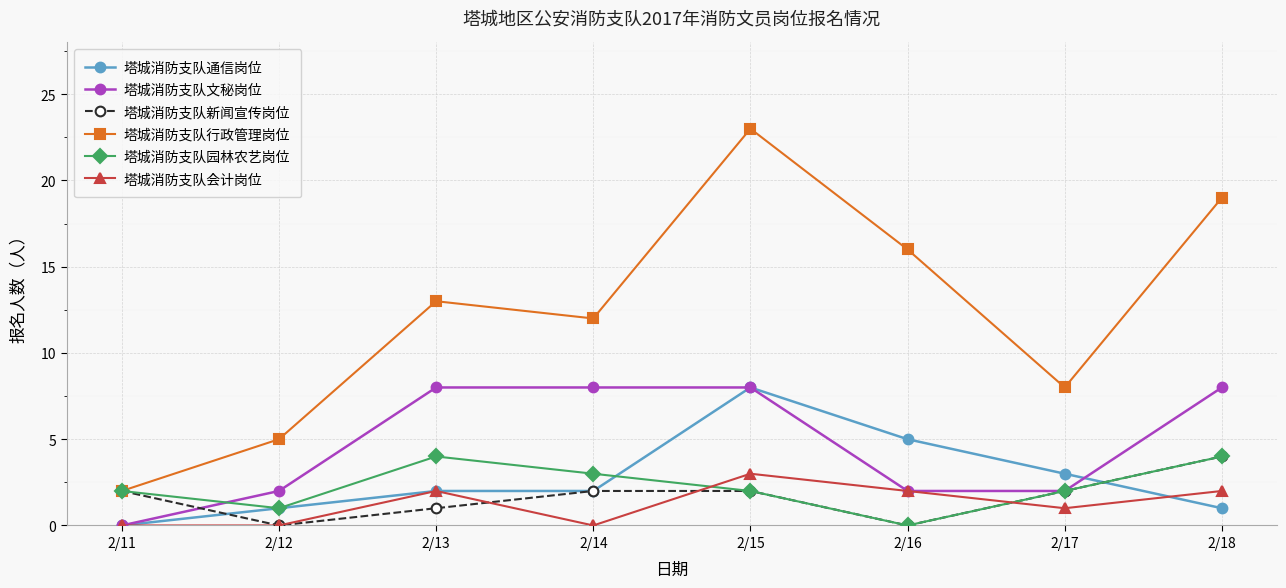

At which category is the sum across all series the highest?

2/15